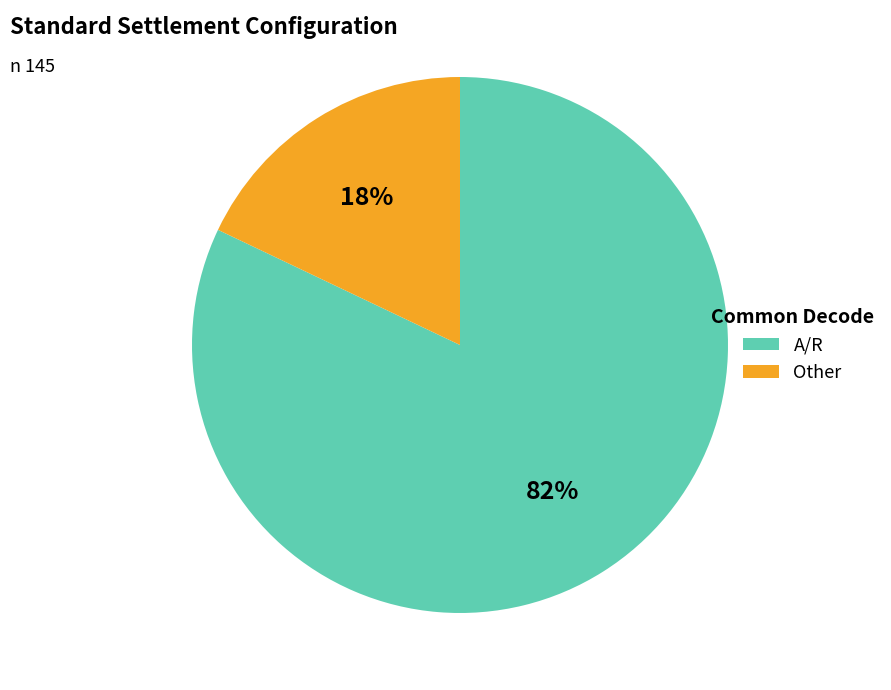

Which category has the biggest portion of the pie?

A/R